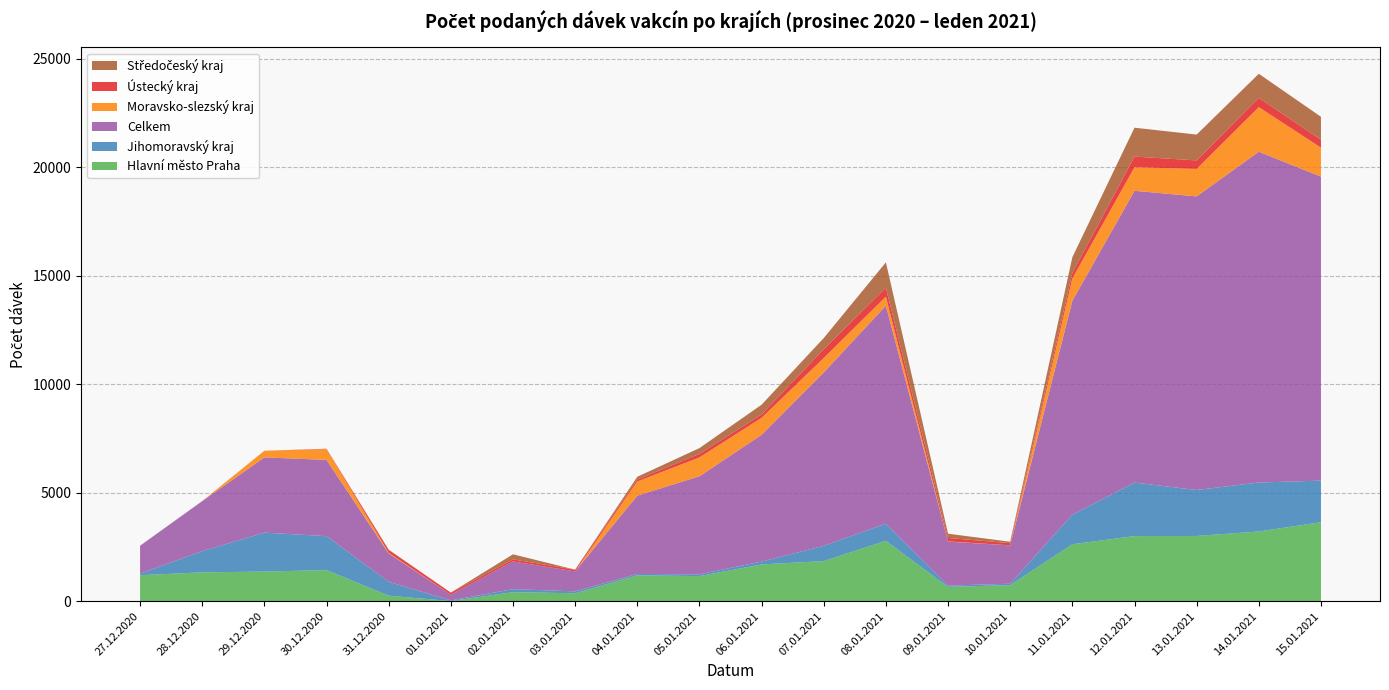

Reading right to left, extract all data points from this chart.

Hlavní město Praha: 15.01.2021=3637	14.01.2021=3210	13.01.2021=3004	12.01.2021=2998	11.01.2021=2622	10.01.2021=736	09.01.2021=657	08.01.2021=2781	07.01.2021=1846	06.01.2021=1692	05.01.2021=1153	04.01.2021=1189	03.01.2021=363	02.01.2021=414	01.01.2021=3	31.12.2020=252	30.12.2020=1433	29.12.2020=1362	28.12.2020=1327	27.12.2020=1196
Jihomoravský kraj: 15.01.2021=1917	14.01.2021=2257	13.01.2021=2118	12.01.2021=2467	11.01.2021=1362	10.01.2021=68	09.01.2021=58	08.01.2021=790	07.01.2021=701	06.01.2021=132	05.01.2021=82	04.01.2021=65	03.01.2021=88	02.01.2021=138	01.01.2021=31	31.12.2020=638	30.12.2020=1562	29.12.2020=1796	28.12.2020=977	27.12.2020=74
Celkem: 15.01.2021=14010	14.01.2021=15245	13.01.2021=13530	12.01.2021=13445	11.01.2021=9859	10.01.2021=1767	09.01.2021=2027	08.01.2021=10047	07.01.2021=7993	06.01.2021=5841	05.01.2021=4519	04.01.2021=3607	03.01.2021=922	02.01.2021=1278	01.01.2021=269	31.12.2020=1309	30.12.2020=3514	29.12.2020=3466	28.12.2020=2306	27.12.2020=1280
Moravsko-slezský kraj: 15.01.2021=1335	14.01.2021=2054	13.01.2021=1267	12.01.2021=1086	11.01.2021=1029	10.01.2021=2	09.01.2021=12	08.01.2021=418	07.01.2021=665	06.01.2021=783	05.01.2021=871	04.01.2021=653	03.01.2021=0	02.01.2021=0	01.01.2021=0	31.12.2020=30	30.12.2020=497	29.12.2020=305	28.12.2020=0	27.12.2020=1
Ústecký kraj: 15.01.2021=364	14.01.2021=430	13.01.2021=391	12.01.2021=492	11.01.2021=249	10.01.2021=97	09.01.2021=158	08.01.2021=405	07.01.2021=406	06.01.2021=157	05.01.2021=159	04.01.2021=90	03.01.2021=77	02.01.2021=93	01.01.2021=90	31.12.2020=128	30.12.2020=17	29.12.2020=0	28.12.2020=1	27.12.2020=2
Středočeský kraj: 15.01.2021=1058	14.01.2021=1107	13.01.2021=1191	12.01.2021=1330	11.01.2021=728	10.01.2021=67	09.01.2021=196	08.01.2021=1172	07.01.2021=514	06.01.2021=447	05.01.2021=268	04.01.2021=127	03.01.2021=0	02.01.2021=235	01.01.2021=0	31.12.2020=18	30.12.2020=0	29.12.2020=2	28.12.2020=0	27.12.2020=2